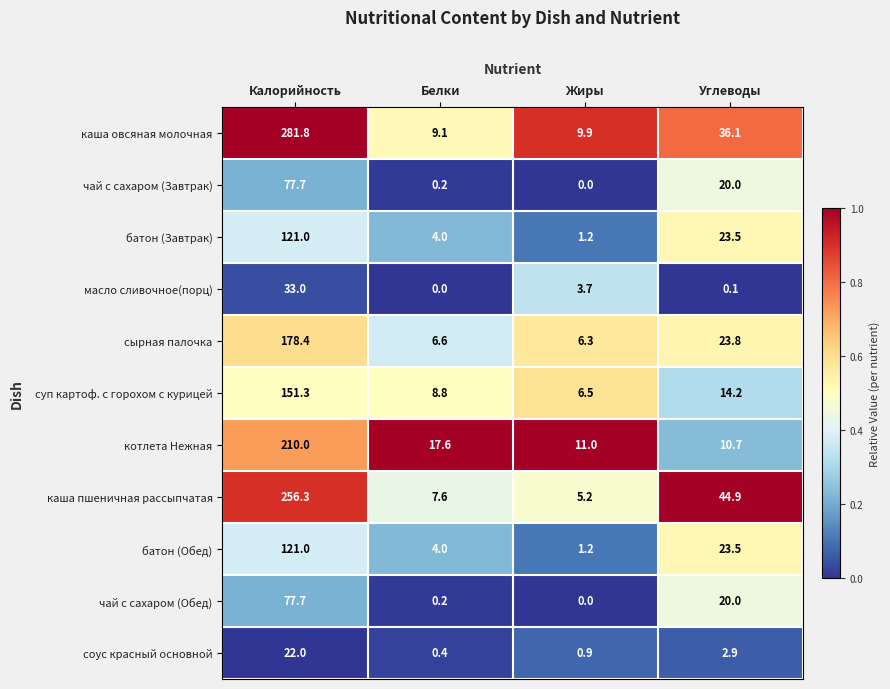

List the labels in order of батон (Завтрак) value, smallest first.

Жиры, Белки, Углеводы, Калорийность